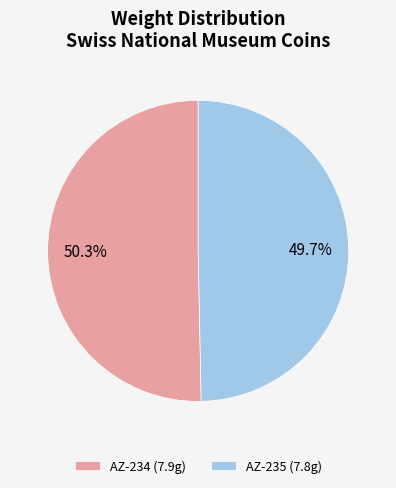

To the nearest percent, what is the difference between the largest and smallest slice percentages?

1%